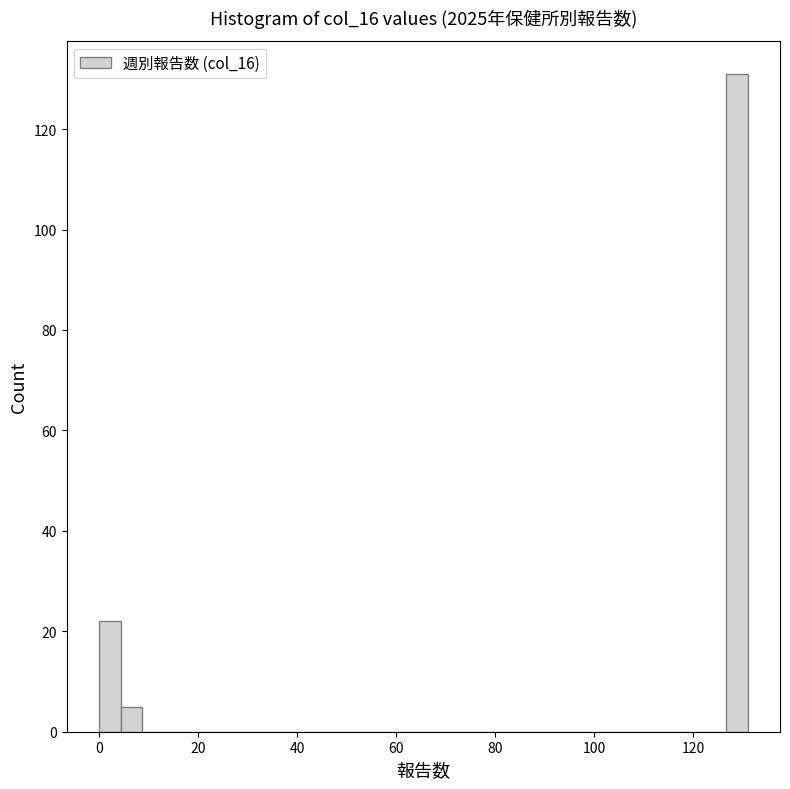

Read against the x-axis, roughly where is the centre of the tallest bar?

128